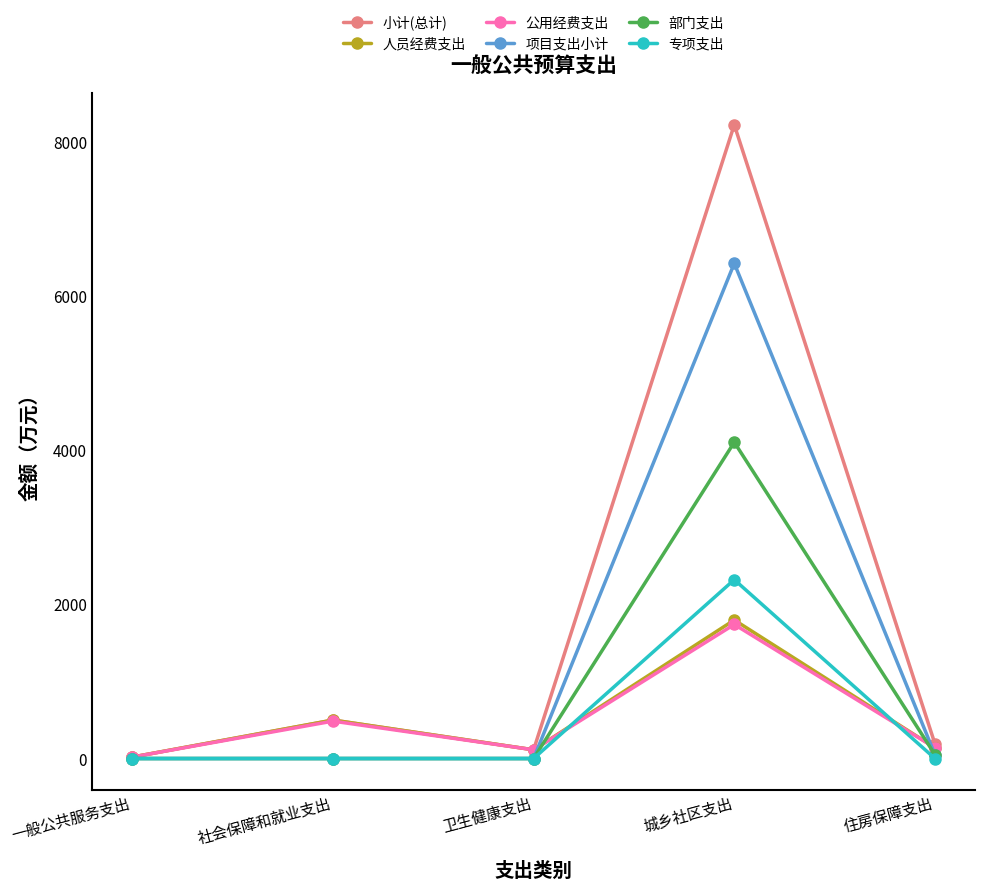

At which category does 小计(总计) reach its first local valley?

卫生健康支出